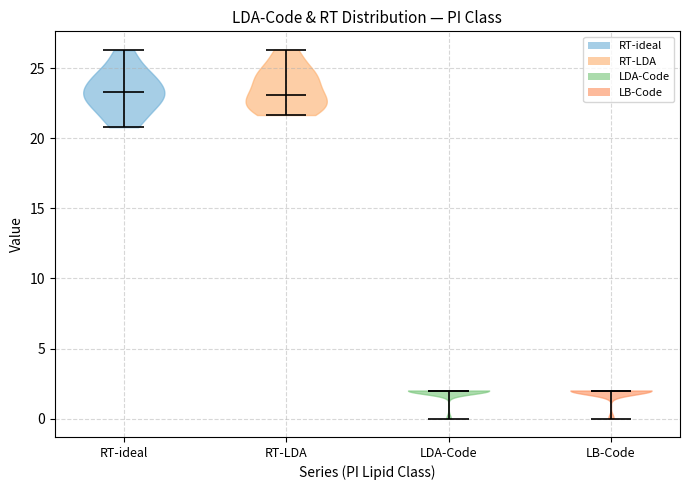

Reading left to right, read every violin against the y-axis: where its median line is, and the lowest and highest points it reaches. The values are not printed on the chart, so give them approximately, as read against the axis.

RT-ideal: median line 23.5, lowest point 21.0, highest point 26.5
RT-LDA: median line 23.0, lowest point 21.5, highest point 26.5
LDA-Code: median line 2.0, lowest point 0.0, highest point 2.0
LB-Code: median line 2.0, lowest point 0.0, highest point 2.0